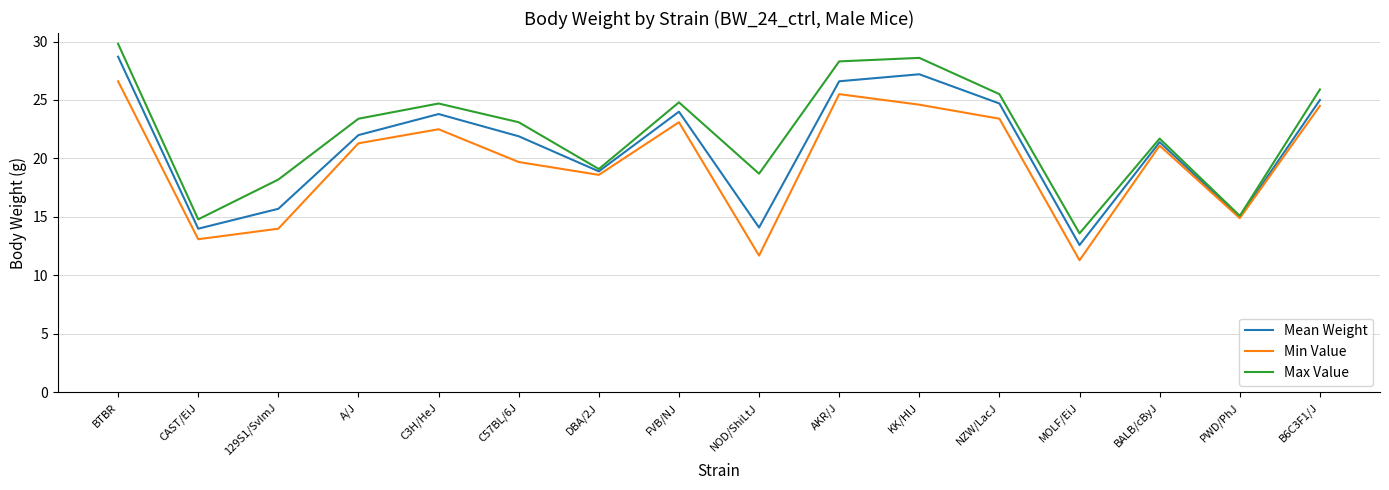

List the series in order of their peak value, lowest first.

Min Value, Mean Weight, Max Value